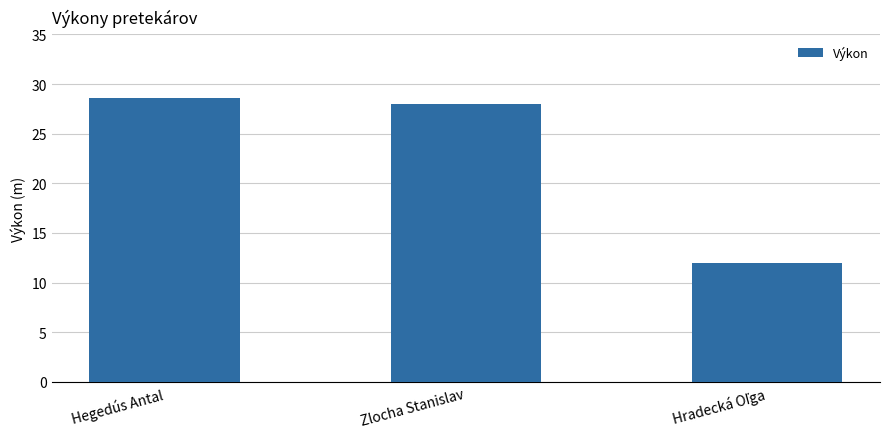

What is the label of the 1st bar from the left?

Hegedús Antal